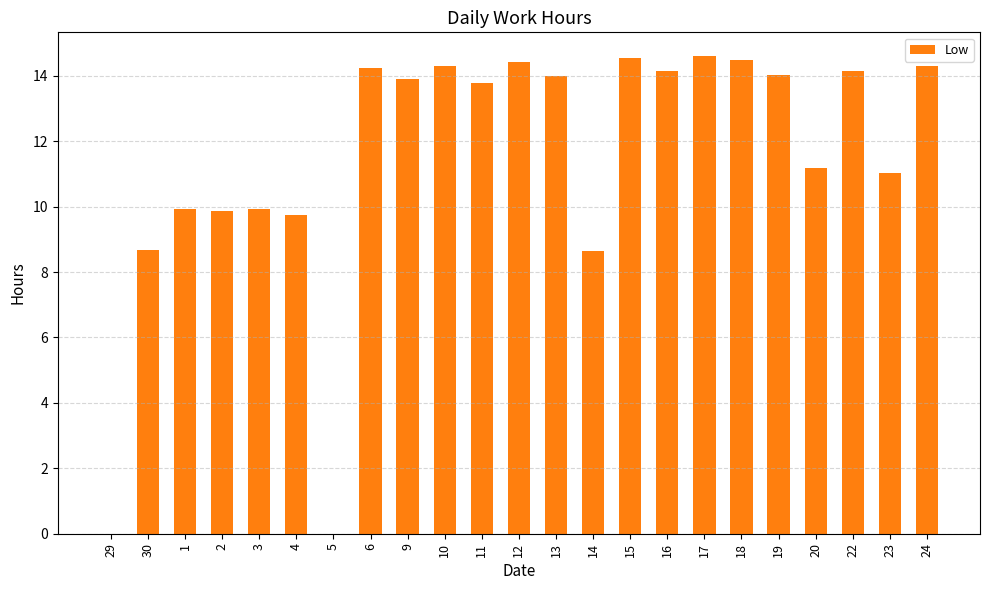

What is the greatest value displayed?

14.6